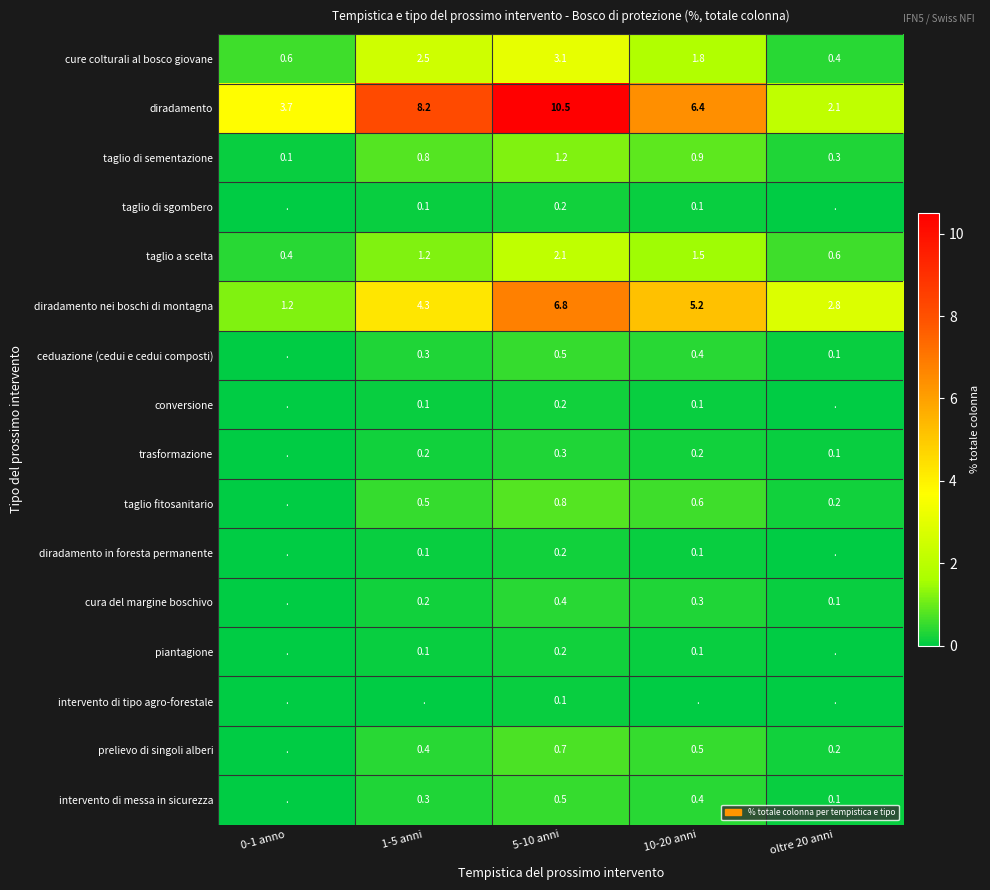

What is the total value across all series at 5-10 anni?

27.8